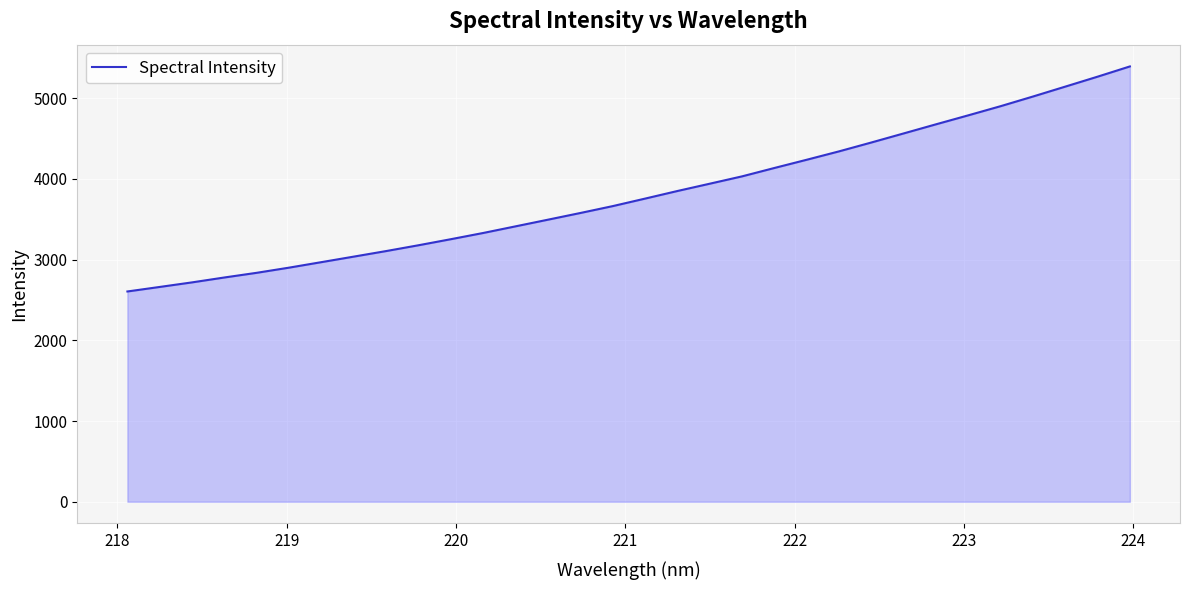

What is the difference between the maximum and minimum values?

2788.6